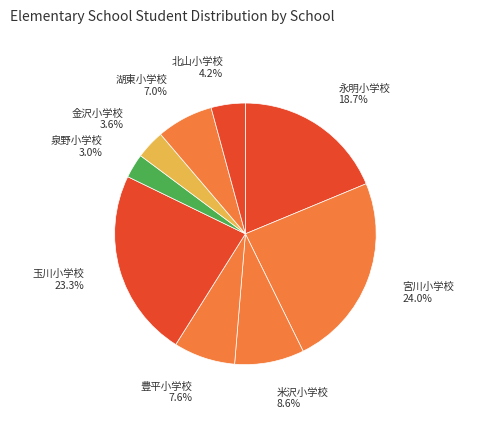

Approximately how many times larger is the value at 北山小学校 compared to 泉野小学校?

1.4